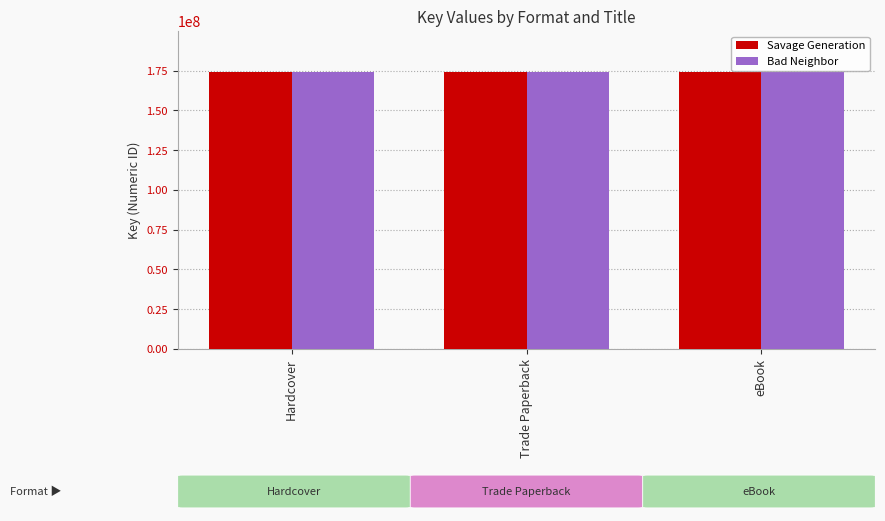

At which category does the chart reach its peak across all series?

Hardcover